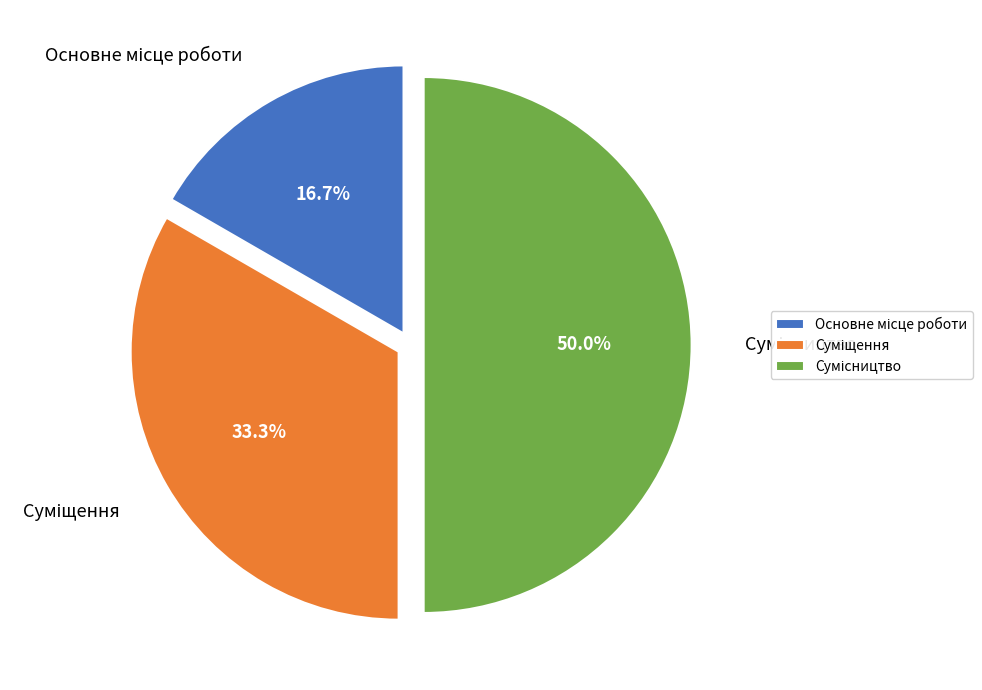

How many slices are in this pie chart?

3